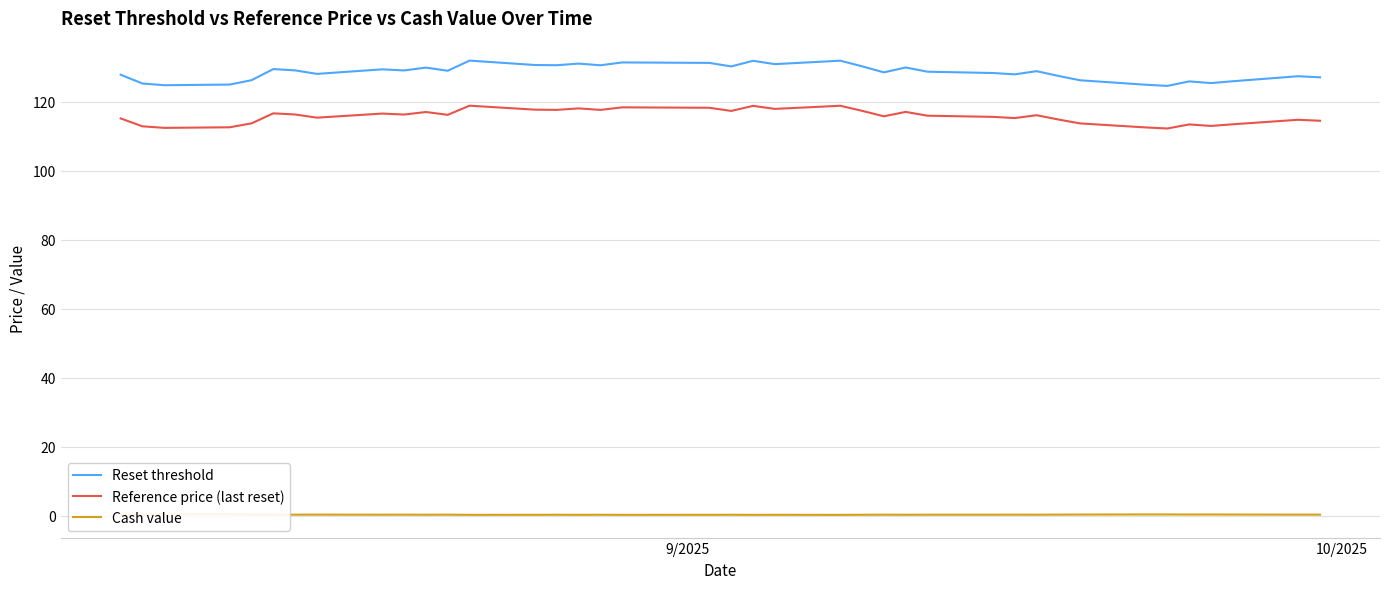

True or false: Reset threshold and Reference price (last reset) cross at least once.

False